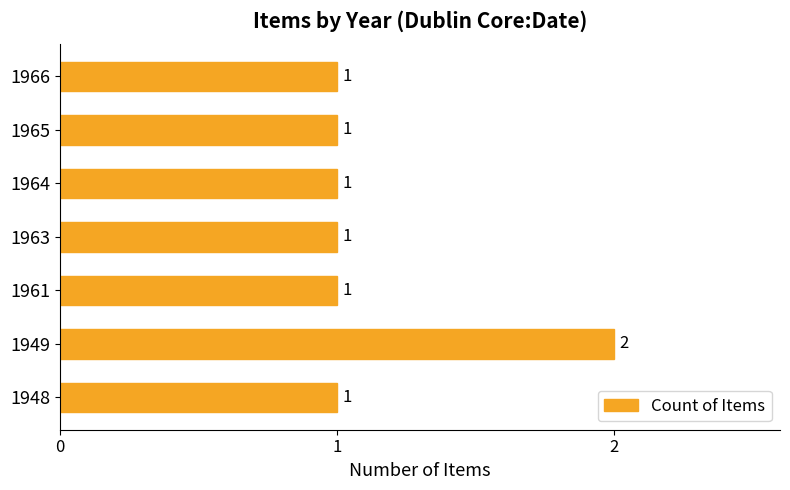

Count the values in the range 1 to 2.

7